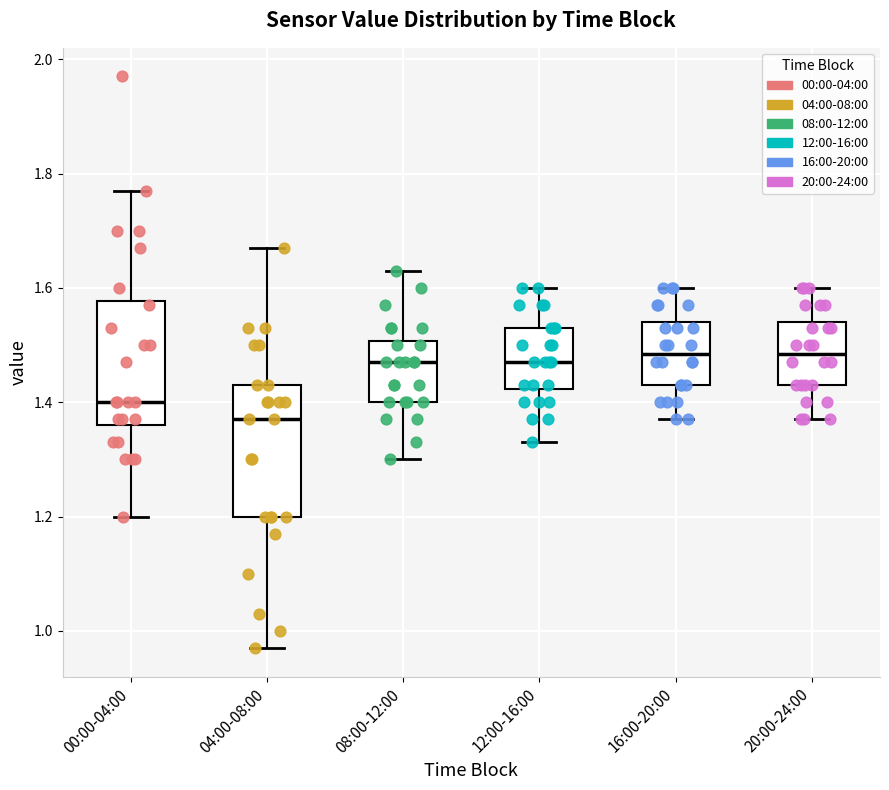

Reading left to right, read every box against the y-axis: the position of its median line, the range the box covers, and the ends of its whiskers. The values are not printed on the chart, so give them approximately, as read against the axis.

00:00-04:00: median 1.40, box 1.36 to 1.58, whiskers 1.20 to 1.78
04:00-08:00: median 1.38, box 1.20 to 1.44, whiskers 0.98 to 1.68
08:00-12:00: median 1.48, box 1.40 to 1.50, whiskers 1.30 to 1.64
12:00-16:00: median 1.48, box 1.42 to 1.54, whiskers 1.34 to 1.60
16:00-20:00: median 1.48, box 1.44 to 1.54, whiskers 1.38 to 1.60
20:00-24:00: median 1.48, box 1.44 to 1.54, whiskers 1.38 to 1.60